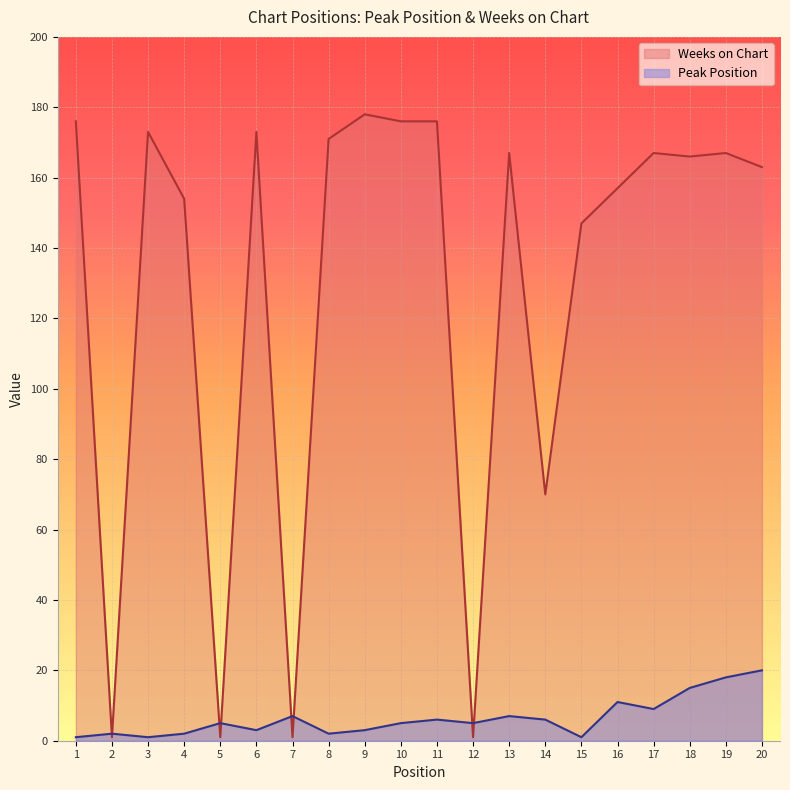

What is the sum of all Peak Position values?

129